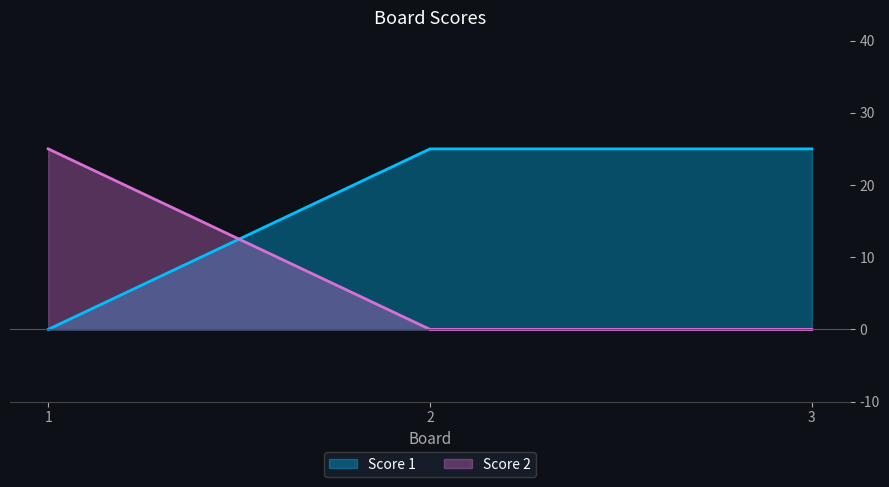

Count the number of categories in the chart.

3